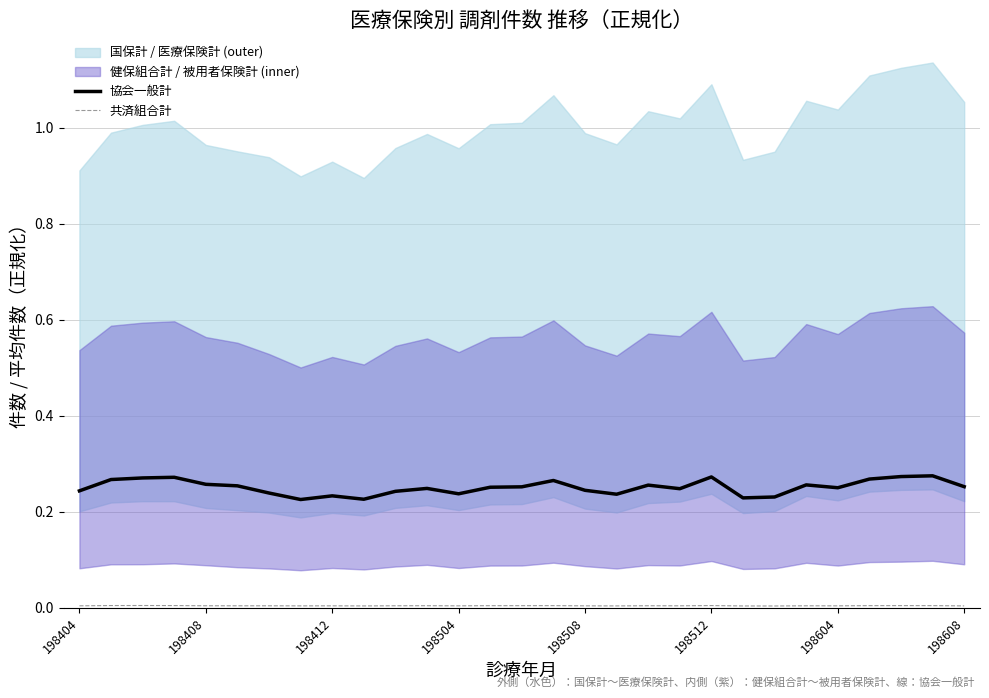

What is the value of the 協会一般計 point at the 17th from the left?

0.2